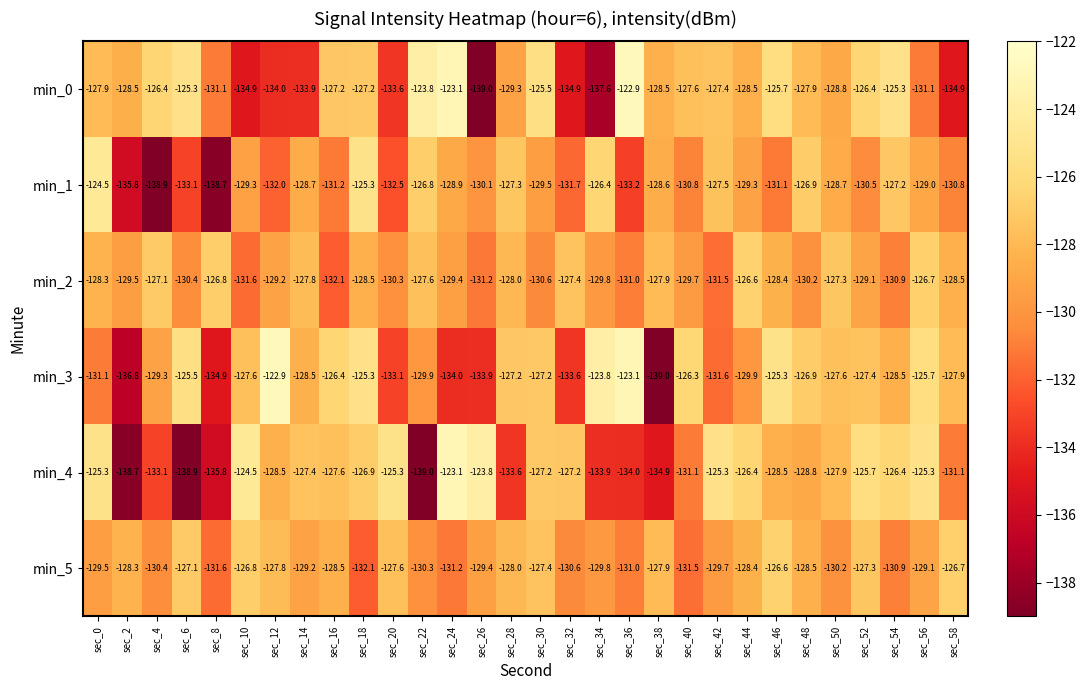

The min_1 series shows -130.1 at sec_26. True or false?

True